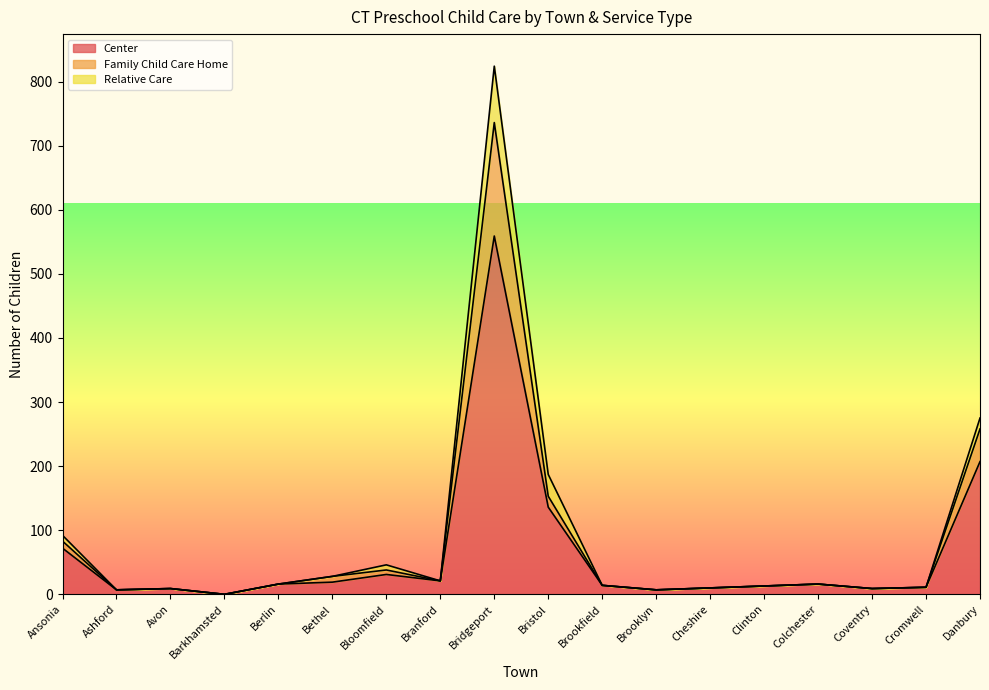

Read the Center value at Coventry.

9